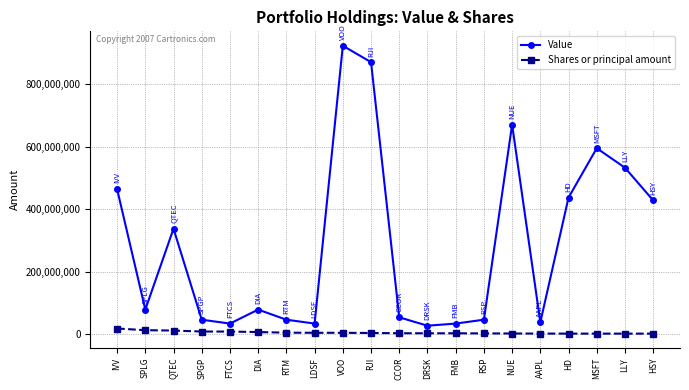

What is the value of the Shares or principal amount point at the 5th from the left?

8169000